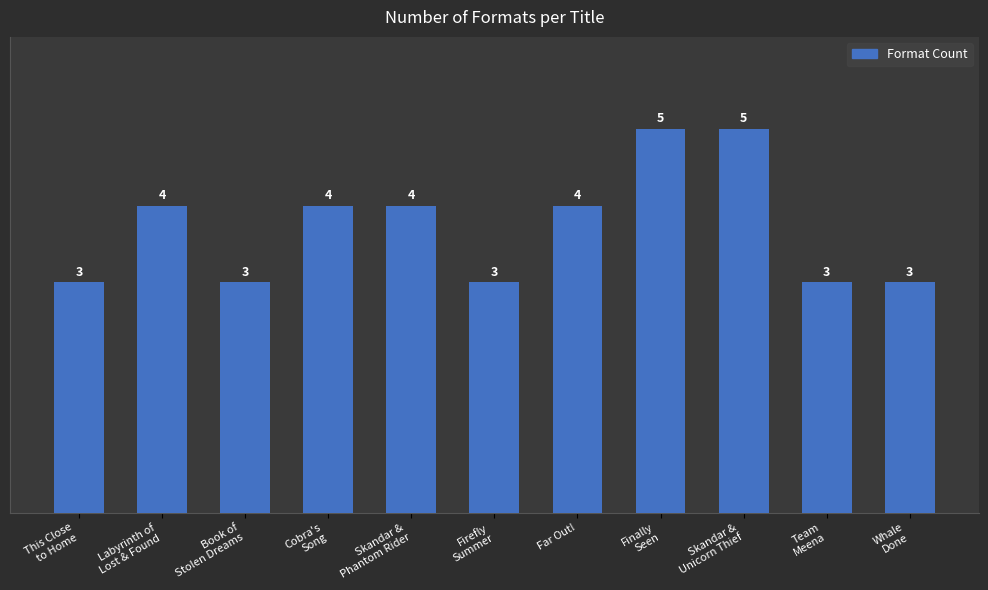

Count the number of data series in this chart.

1